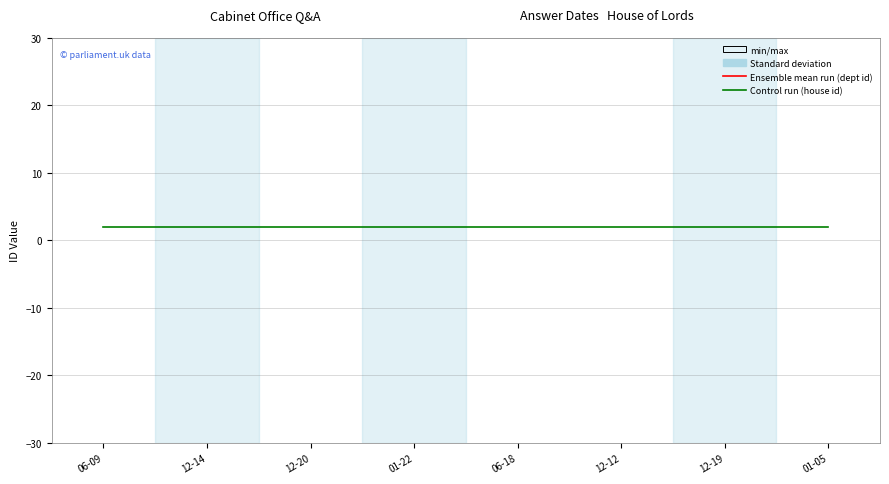

True or false: answering dept id and house id cross at least once.

False